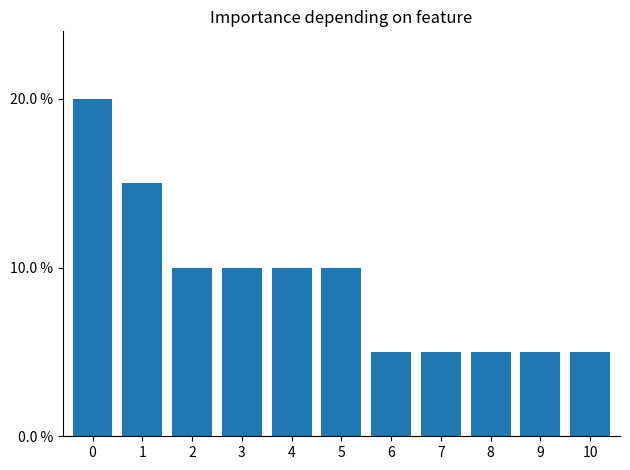

What value does the data have at 1?

0.1